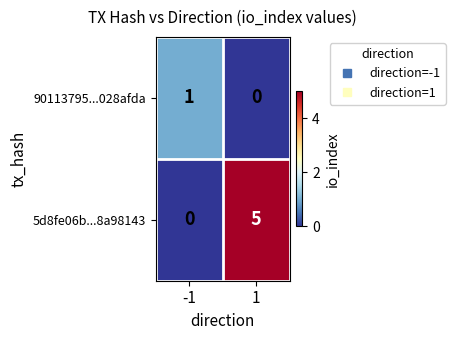

At how many categories does at least one series exceed 0?

2